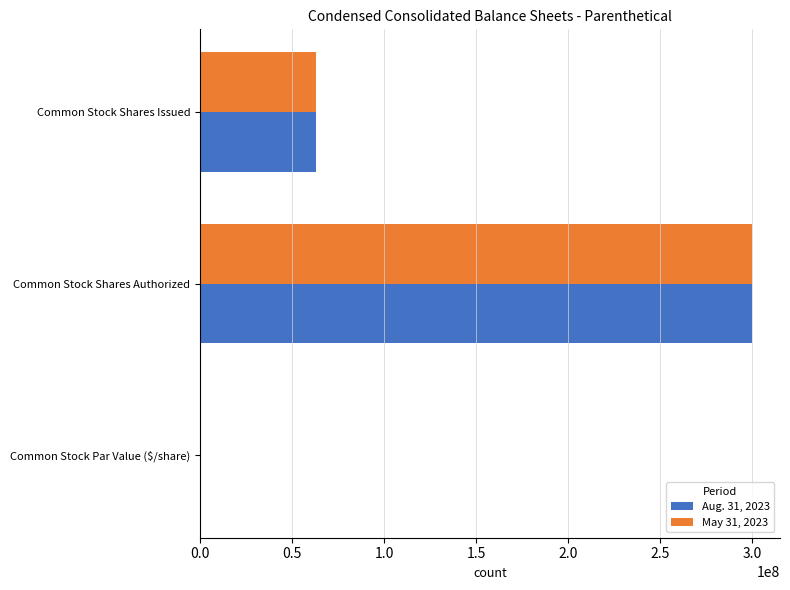

The value of May 31, 2023 at Common Stock Shares Issued is 62923063.0. True or false?

True